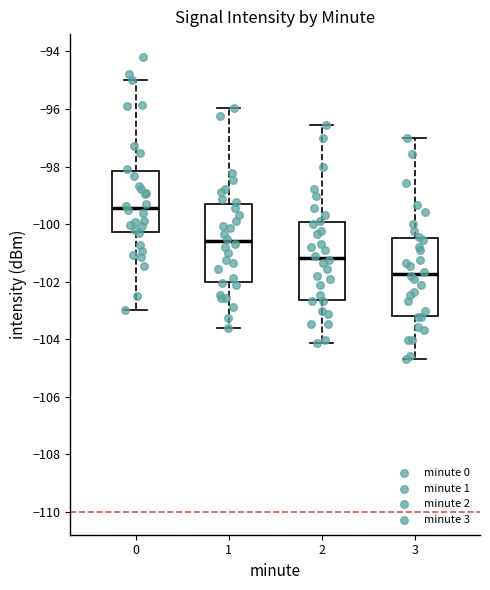

Reading left to right, transcribe this box plot: for each box, give where its median line is, the range the box spans, and where its two whiskers end, as read against the y-axis. The values are not printed on the chart, so give them approximately, as read against the axis.

0: median -99.4, box -100.2 to -98.2, whiskers -103.0 to -95.0
1: median -100.6, box -102.0 to -99.2, whiskers -103.6 to -96.0
2: median -101.2, box -102.6 to -100.0, whiskers -104.2 to -96.6
3: median -101.8, box -103.2 to -100.4, whiskers -104.6 to -97.0